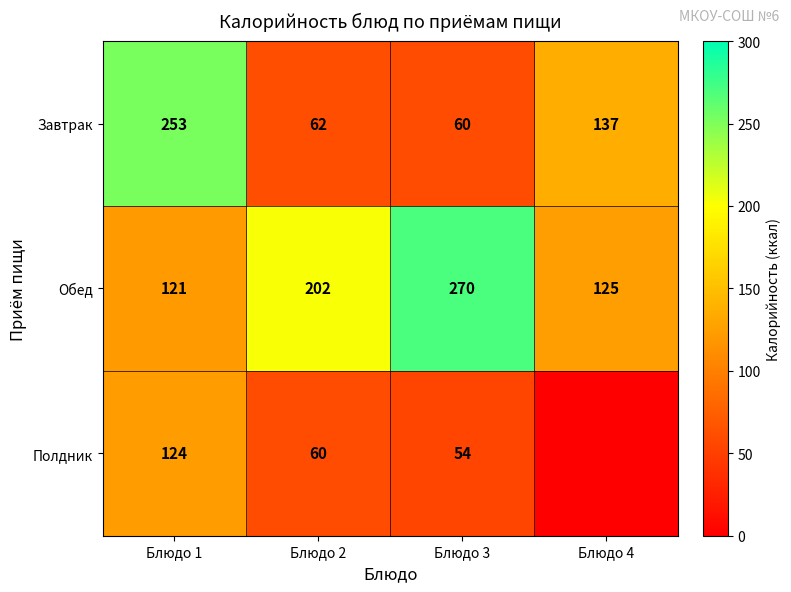

At which category is the sum across all series the highest?

Блюдо 1